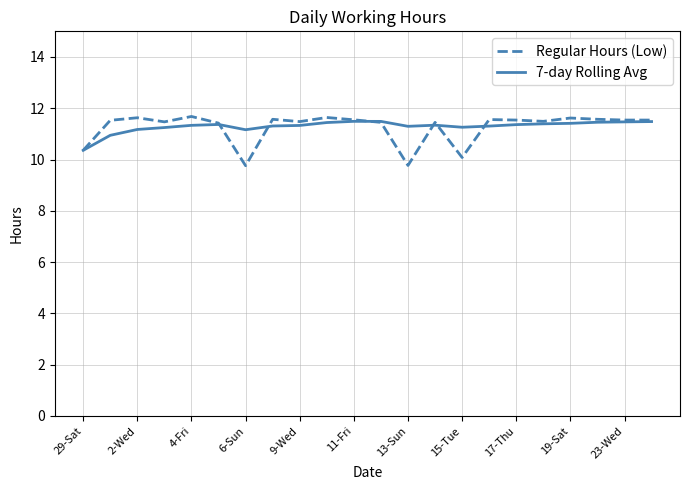

What is the smallest value displayed?

9.8